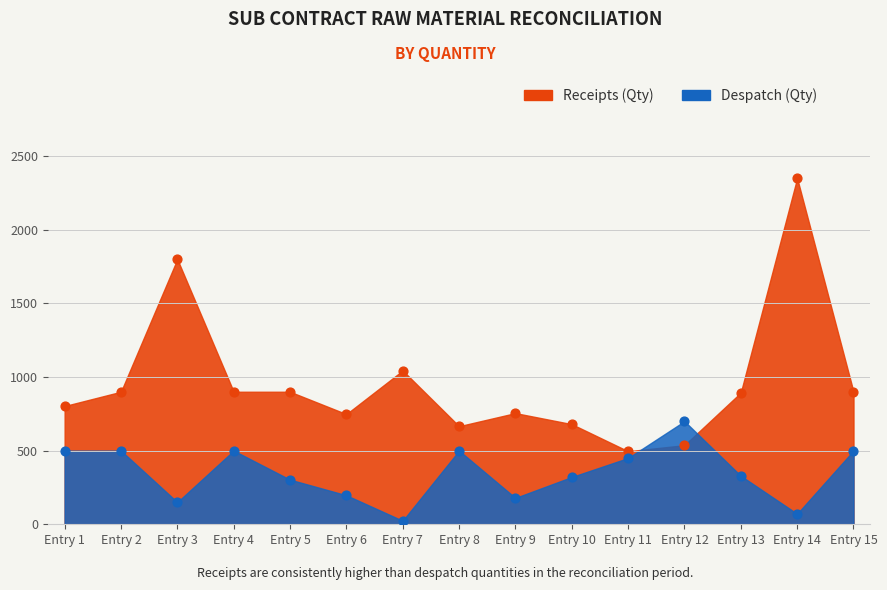

At how many categories does at least one series exceed 2088?

1